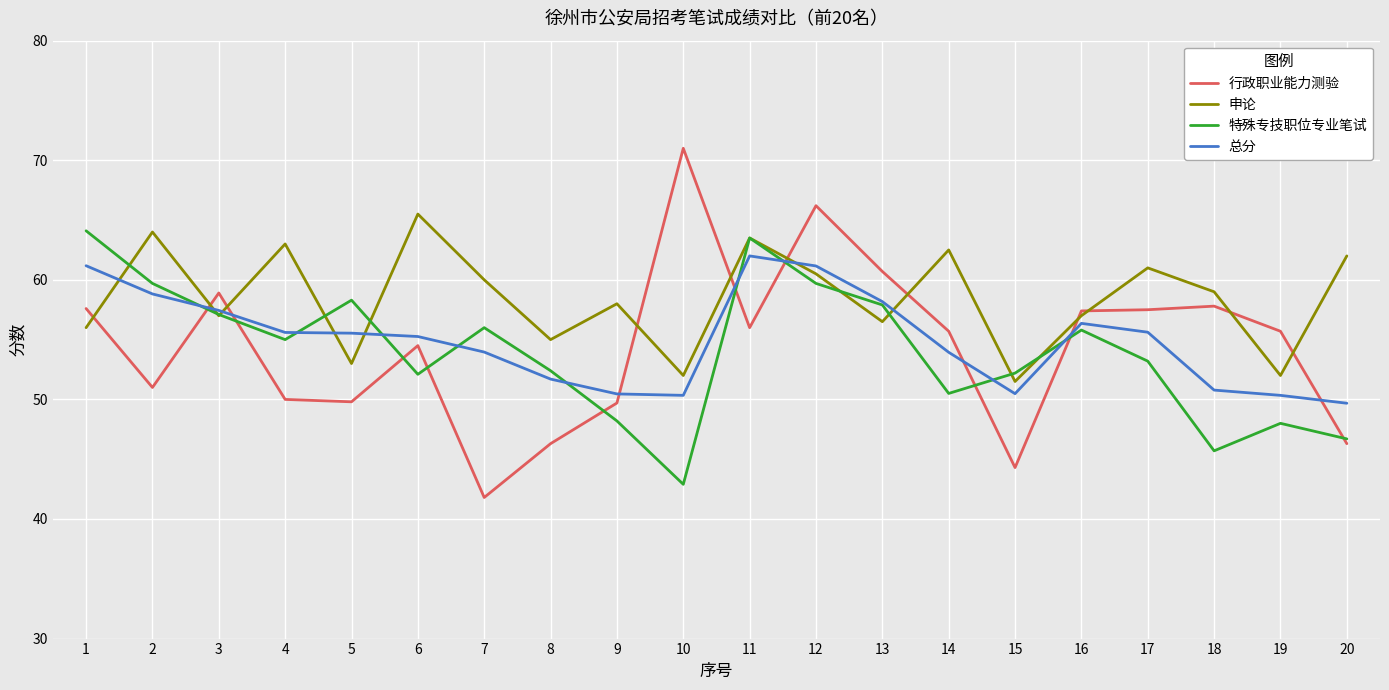

Between 9 and 12, which series saw the biggest shift?

行政职业能力测验